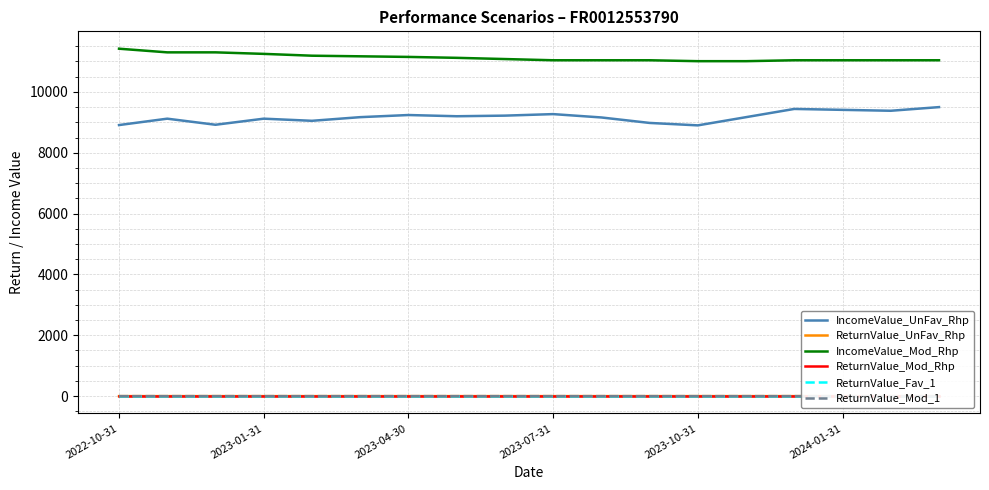

True or false: ReturnValue_Mod_Rhp has a value of 0.0 at 17.

False